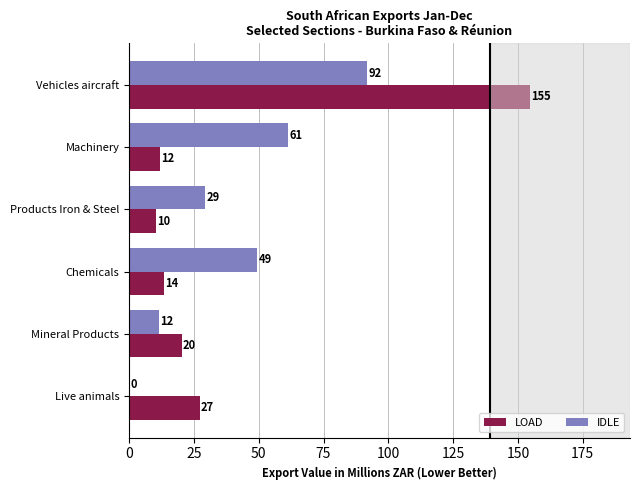

What are all the series names shown in the legend?

LOAD, IDLE